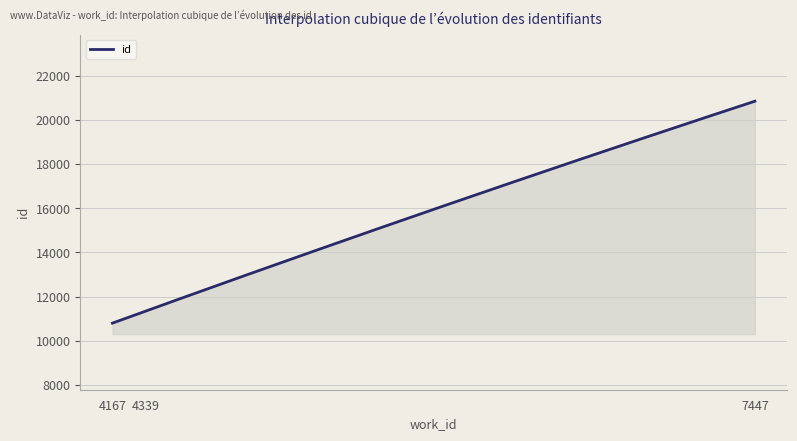

What is the greatest value displayed?

20839.0